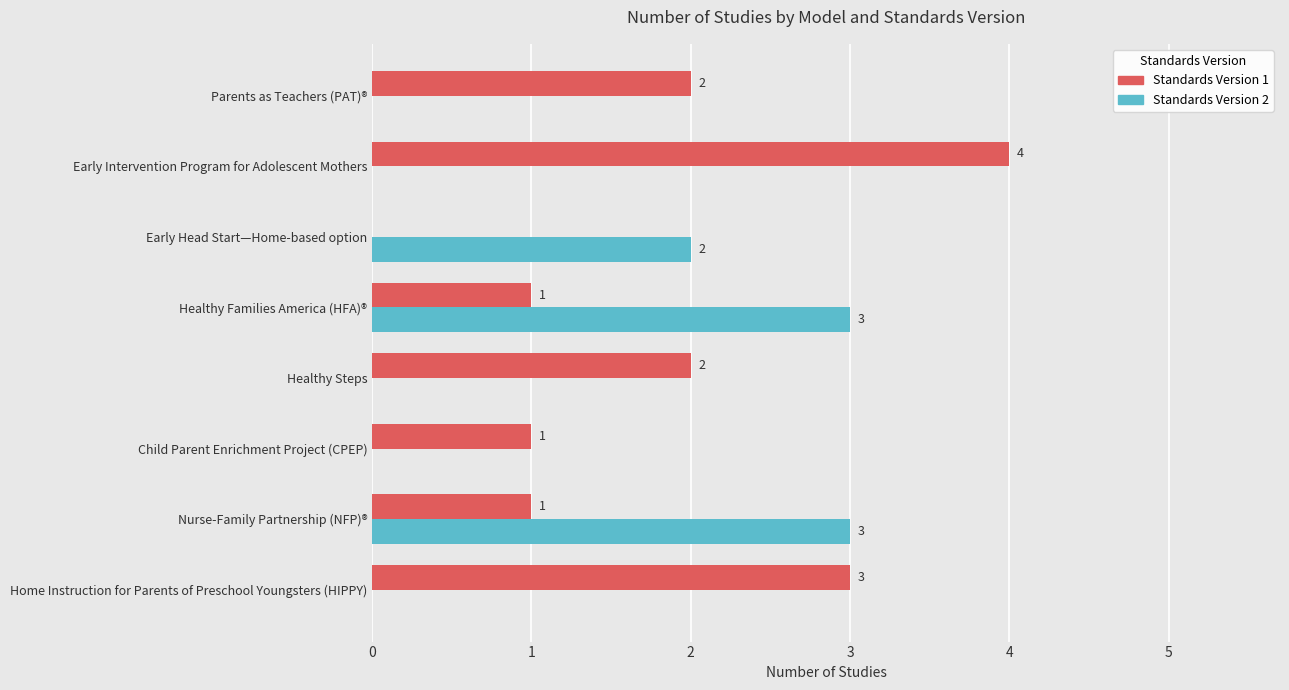

What is the maximum value shown in the chart?

4